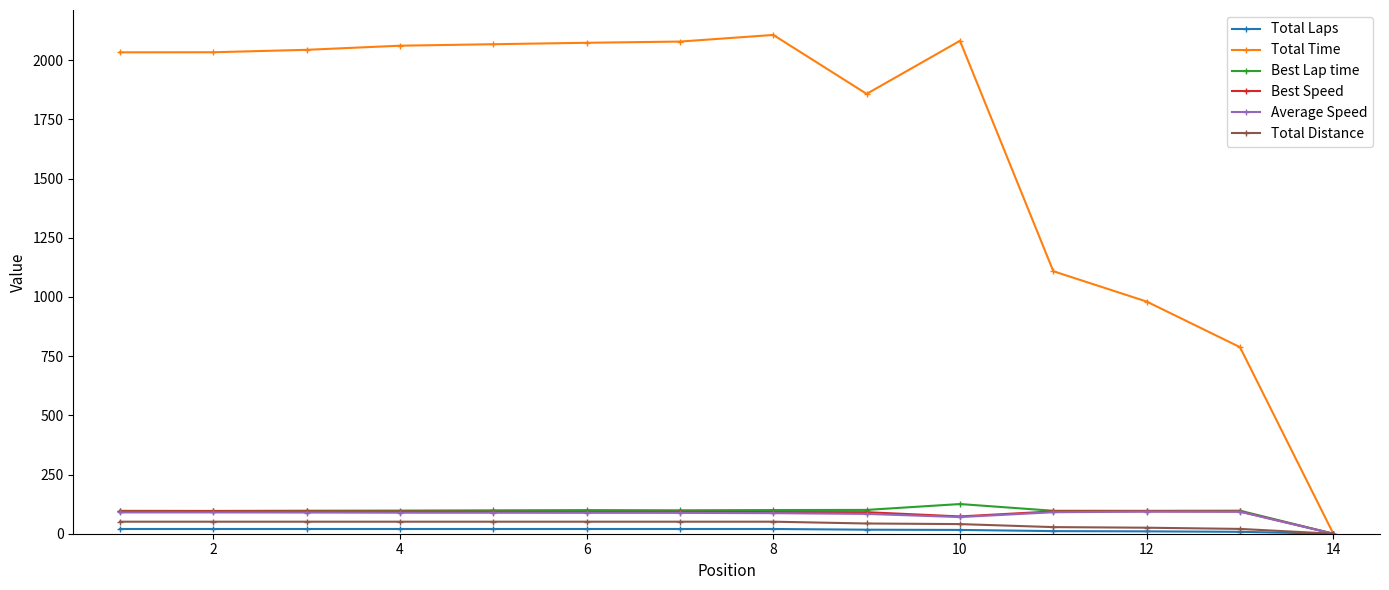

Which series has the largest total across all categories?

Total Time